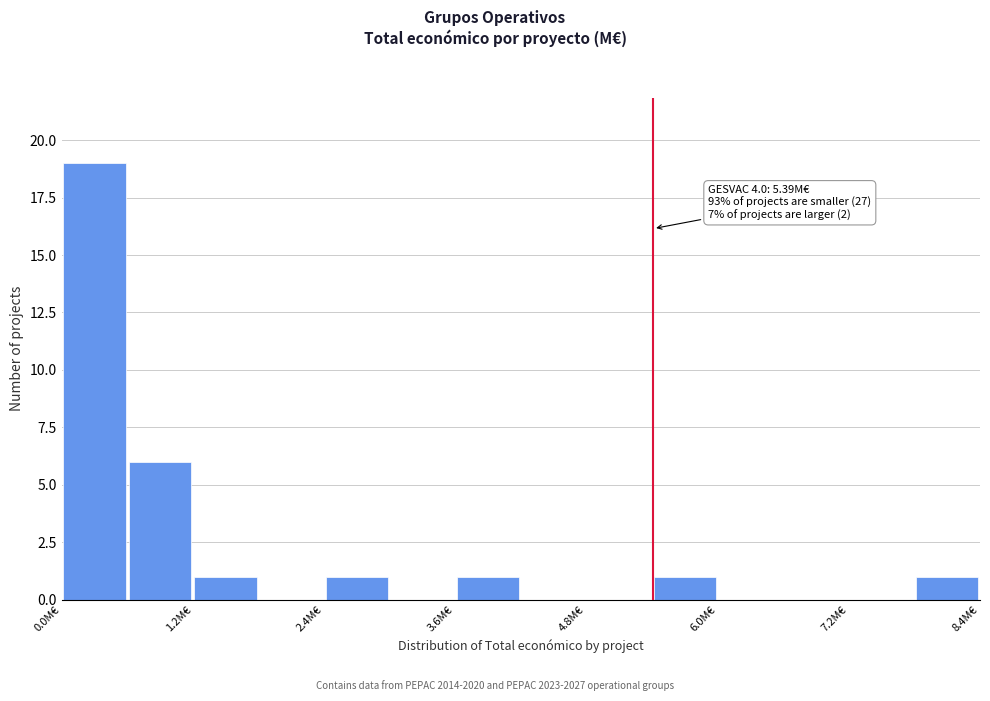

Around what value on the x-axis is the tallest bar? Give the approximate position of its centre, as read against the axis.

0.2